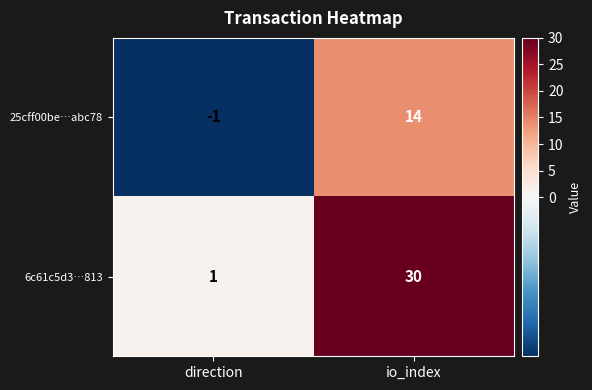

The value of 25cff00be…abc78 at direction is 0. True or false?

False